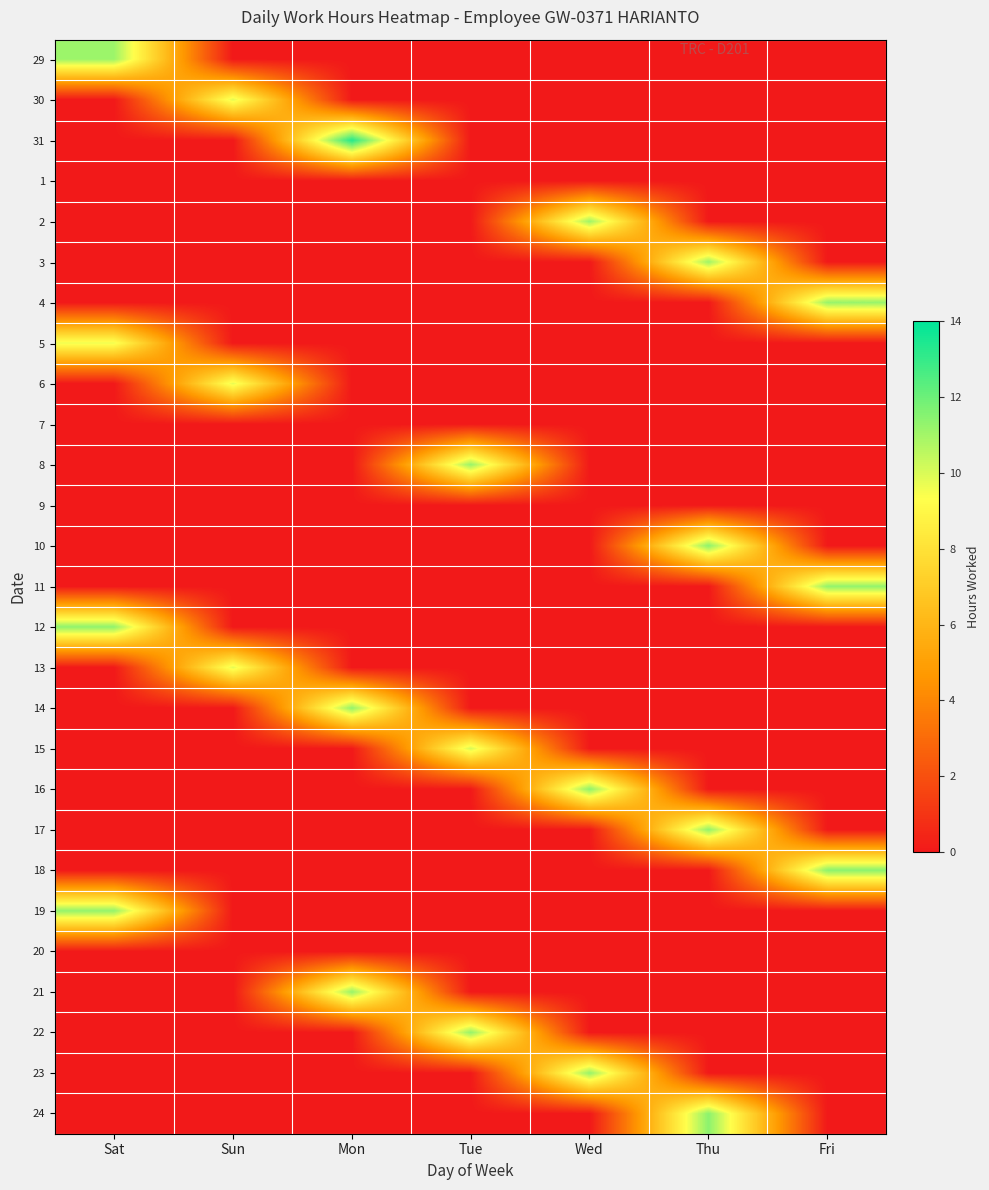

Reading left to right, what are all the values shown in this chart?

29: Sat=11.1	Sun=0.0	Mon=0.0	Tue=0.0	Wed=0.0	Thu=0.0	Fri=0.0
30: Sat=0.0	Sun=9.8	Mon=0.0	Tue=0.0	Wed=0.0	Thu=0.0	Fri=0.0
31: Sat=0.0	Sun=0.0	Mon=13.3	Tue=0.0	Wed=0.0	Thu=0.0	Fri=0.0
1: Sat=0.0	Sun=0.0	Mon=0.0	Tue=0.0	Wed=0.0	Thu=0.0	Fri=0.0
2: Sat=0.0	Sun=0.0	Mon=0.0	Tue=0.0	Wed=11.1	Thu=0.0	Fri=0.0
3: Sat=0.0	Sun=0.0	Mon=0.0	Tue=0.0	Wed=0.0	Thu=11.1	Fri=0.0
4: Sat=0.0	Sun=0.0	Mon=0.0	Tue=0.0	Wed=0.0	Thu=0.0	Fri=11.2
5: Sat=9.6	Sun=0.0	Mon=0.0	Tue=0.0	Wed=0.0	Thu=0.0	Fri=0.0
6: Sat=0.0	Sun=9.8	Mon=0.0	Tue=0.0	Wed=0.0	Thu=0.0	Fri=0.0
7: Sat=0.0	Sun=0.0	Mon=0.0	Tue=0.0	Wed=0.0	Thu=0.0	Fri=0.0
8: Sat=0.0	Sun=0.0	Mon=0.0	Tue=11.2	Wed=0.0	Thu=0.0	Fri=0.0
9: Sat=0.0	Sun=0.0	Mon=0.0	Tue=0.0	Wed=0.0	Thu=0.0	Fri=0.0
10: Sat=0.0	Sun=0.0	Mon=0.0	Tue=0.0	Wed=0.0	Thu=11.4	Fri=0.0
11: Sat=0.0	Sun=0.0	Mon=0.0	Tue=0.0	Wed=0.0	Thu=0.0	Fri=11.3
12: Sat=11.3	Sun=0.0	Mon=0.0	Tue=0.0	Wed=0.0	Thu=0.0	Fri=0.0
13: Sat=0.0	Sun=9.8	Mon=0.0	Tue=0.0	Wed=0.0	Thu=0.0	Fri=0.0
14: Sat=0.0	Sun=0.0	Mon=11.3	Tue=0.0	Wed=0.0	Thu=0.0	Fri=0.0
15: Sat=0.0	Sun=0.0	Mon=0.0	Tue=10.1	Wed=0.0	Thu=0.0	Fri=0.0
16: Sat=0.0	Sun=0.0	Mon=0.0	Tue=0.0	Wed=11.4	Thu=0.0	Fri=0.0
17: Sat=0.0	Sun=0.0	Mon=0.0	Tue=0.0	Wed=0.0	Thu=11.3	Fri=0.0
18: Sat=0.0	Sun=0.0	Mon=0.0	Tue=0.0	Wed=0.0	Thu=0.0	Fri=11.4
19: Sat=11.3	Sun=0.0	Mon=0.0	Tue=0.0	Wed=0.0	Thu=0.0	Fri=0.0
20: Sat=0.0	Sun=0.0	Mon=0.0	Tue=0.0	Wed=0.0	Thu=0.0	Fri=0.0
21: Sat=0.0	Sun=0.0	Mon=11.2	Tue=0.0	Wed=0.0	Thu=0.0	Fri=0.0
22: Sat=0.0	Sun=0.0	Mon=0.0	Tue=11.3	Wed=0.0	Thu=0.0	Fri=0.0
23: Sat=0.0	Sun=0.0	Mon=0.0	Tue=0.0	Wed=11.3	Thu=0.0	Fri=0.0
24: Sat=0.0	Sun=0.0	Mon=0.0	Tue=0.0	Wed=0.0	Thu=11.4	Fri=0.0